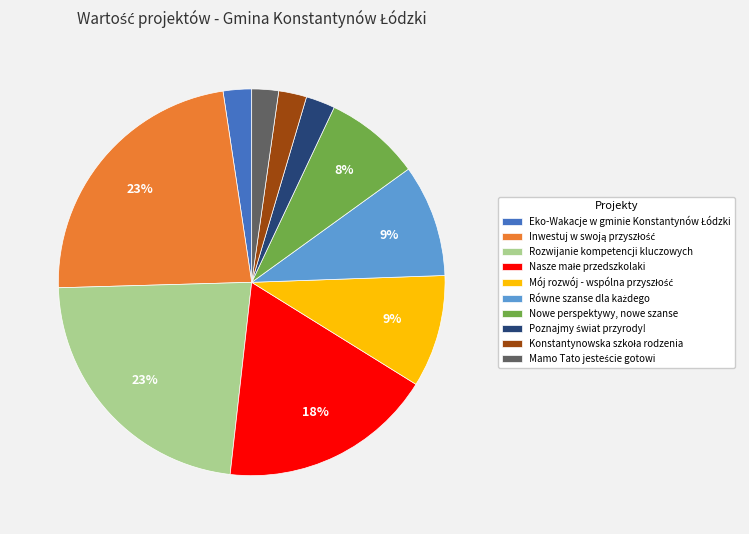

Is there a majority slice in this chart?

No